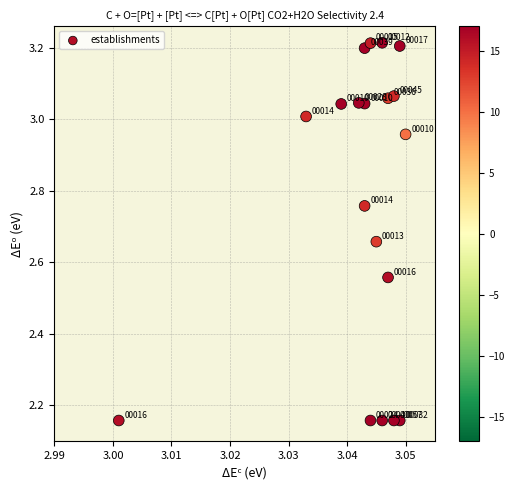

What is the range of Y values (max minus min)?

1.1